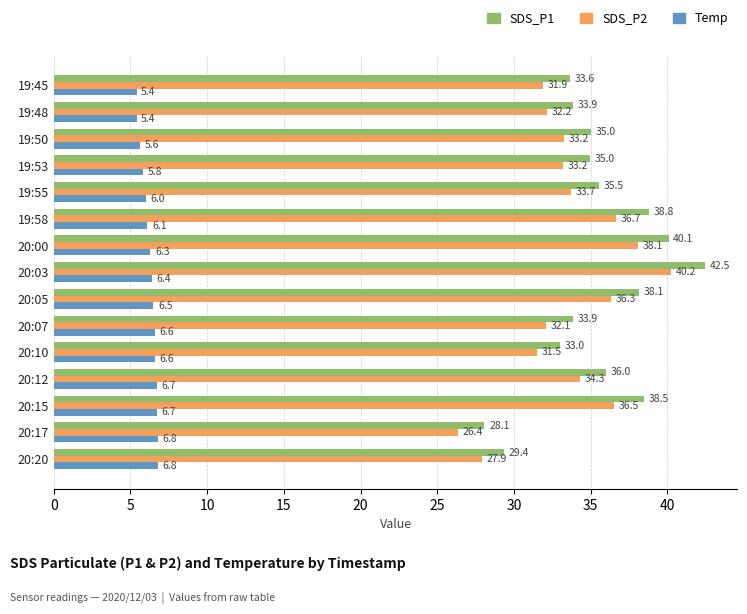

How many categories are shown in the chart?

15